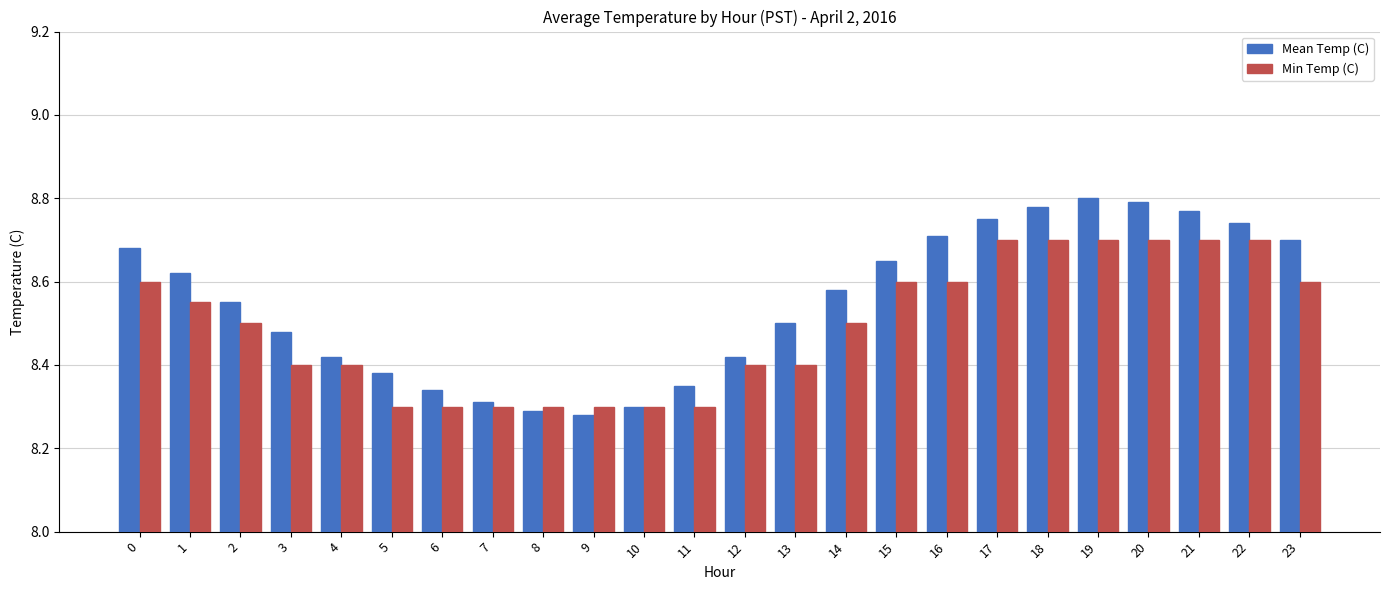

At 14, list the series in order from smallest to largest.

Min Temp (C), Mean Temp (C)